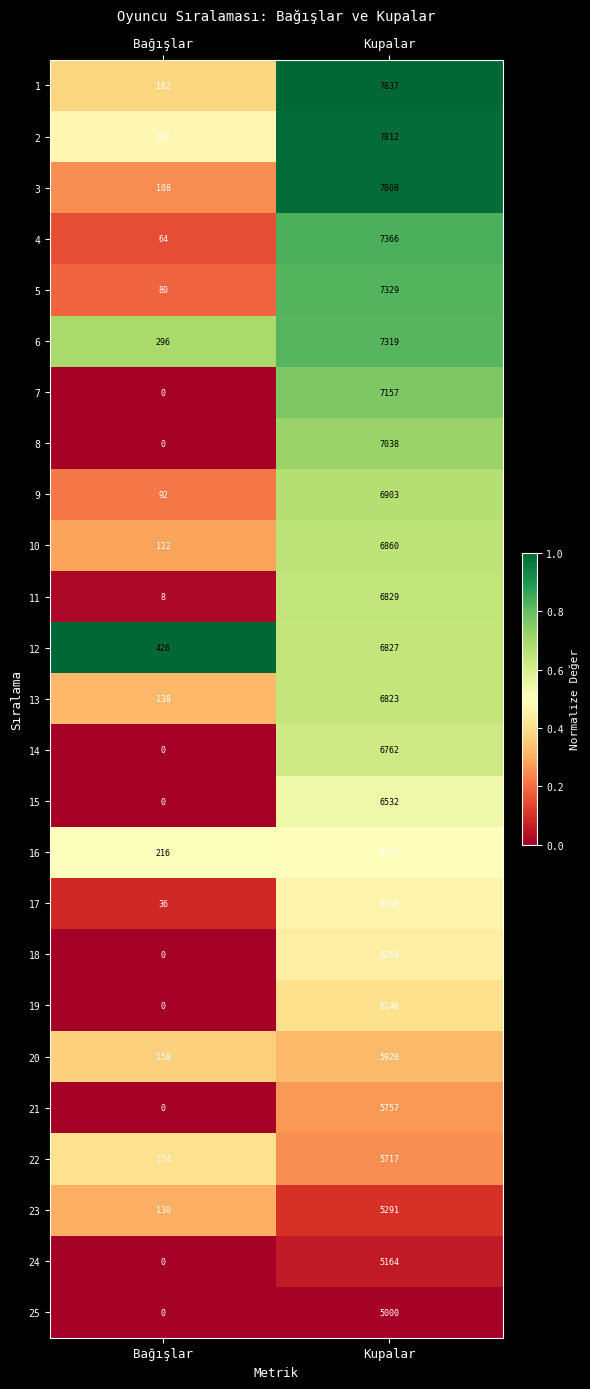

True or false: 13 has a value of 230 at Bağışlar.

False